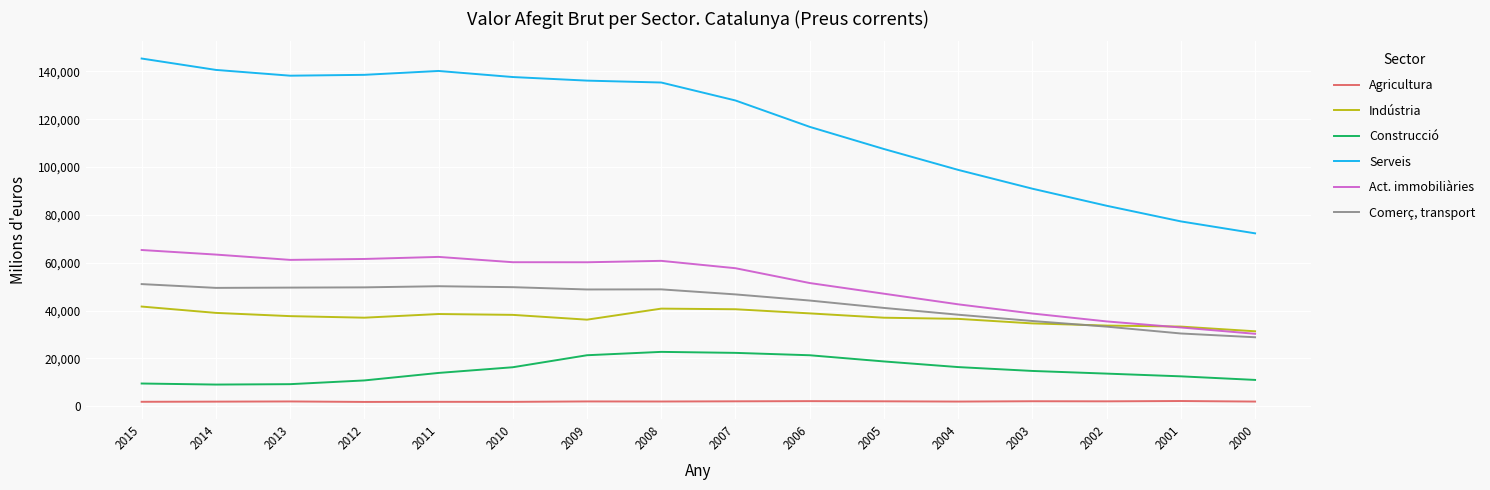

At which label does Indústria first exceed 37665?

2015